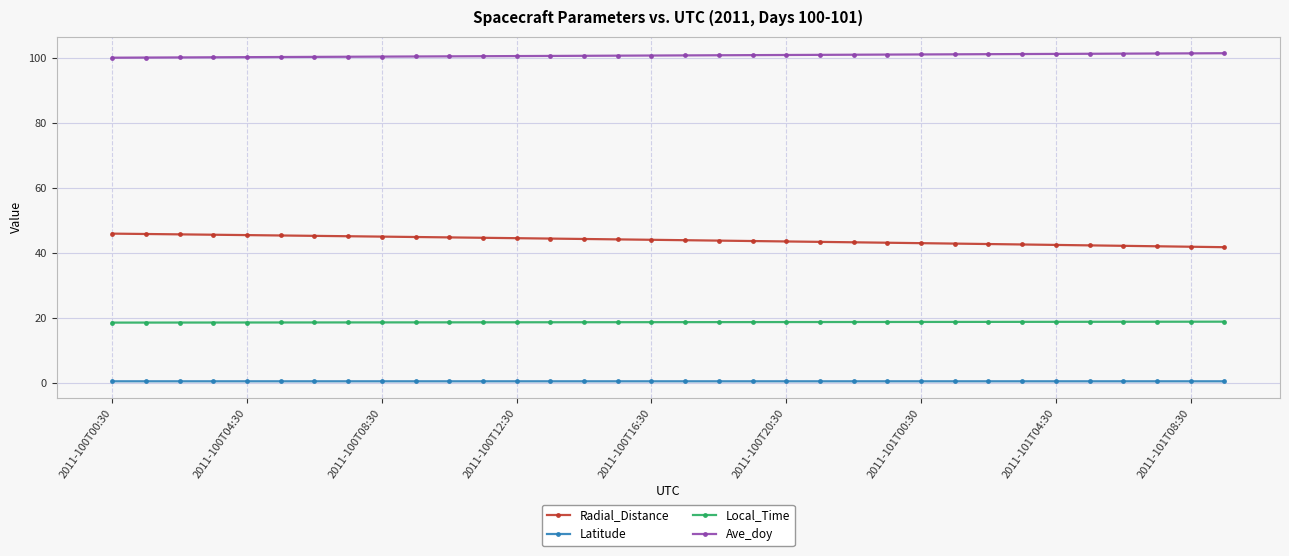

True or false: Local_Time and Ave_doy intersect in this chart.

False